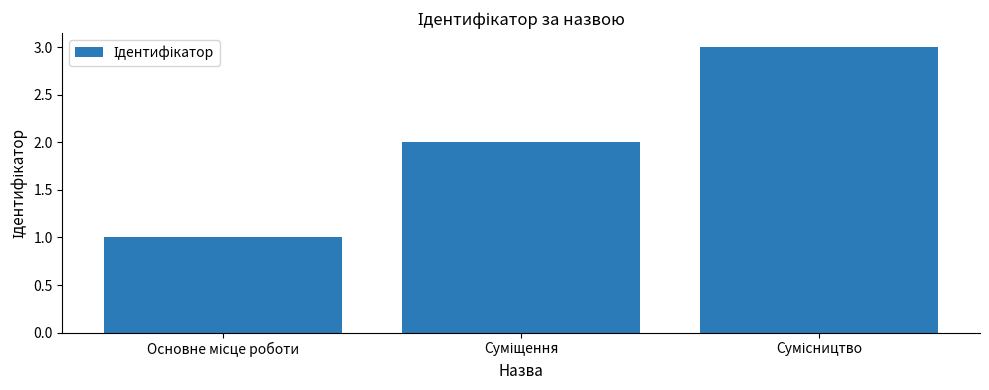

Reading left to right, what are all the values shown in this chart?

1	2	3